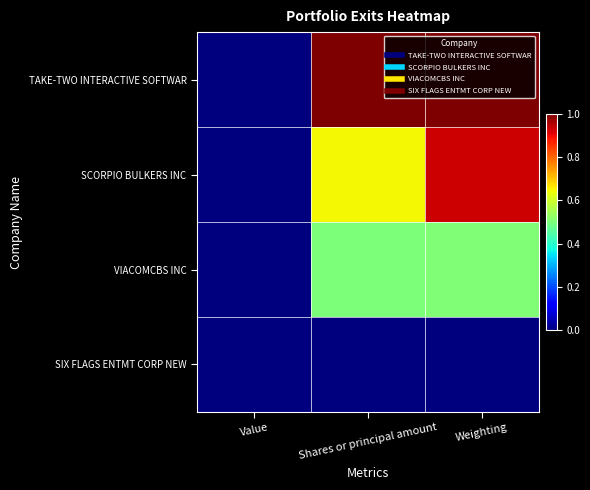

Reading left to right, extract all data points from this chart.

TAKE-TWO INTERACTIVE SOFTWAR: Value=0.0	Shares or principal amount=1.0	Weighting=1.0
SCORPIO BULKERS INC: Value=0.0	Shares or principal amount=0.6	Weighting=0.9
VIACOMCBS INC: Value=0.0	Shares or principal amount=0.5	Weighting=0.5
SIX FLAGS ENTMT CORP NEW: Value=0.0	Shares or principal amount=0.0	Weighting=0.0